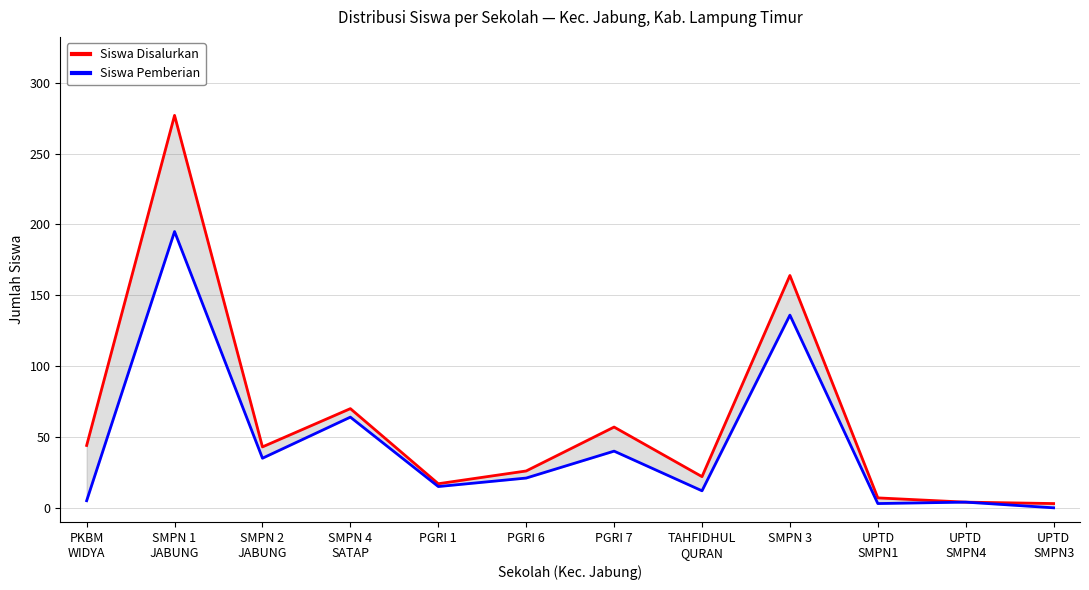

What position from the right is UPTD
SMPN1?

3